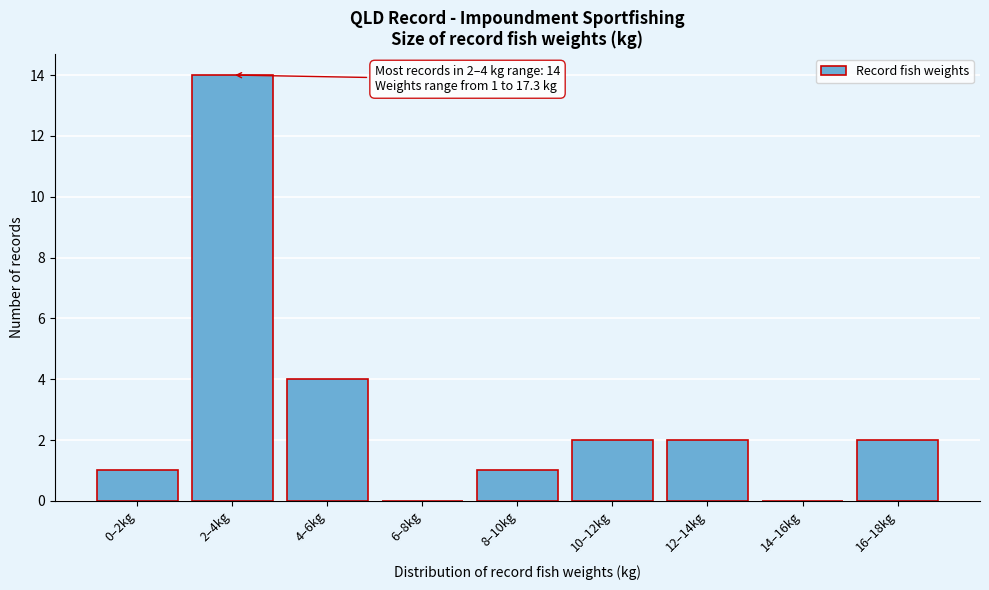

Reading left to right, what are all the values shown in this chart?

0–2kg=1	2–4kg=14	4–6kg=4	6–8kg=0	8–10kg=1	10–12kg=2	12–14kg=2	14–16kg=0	16–18kg=2